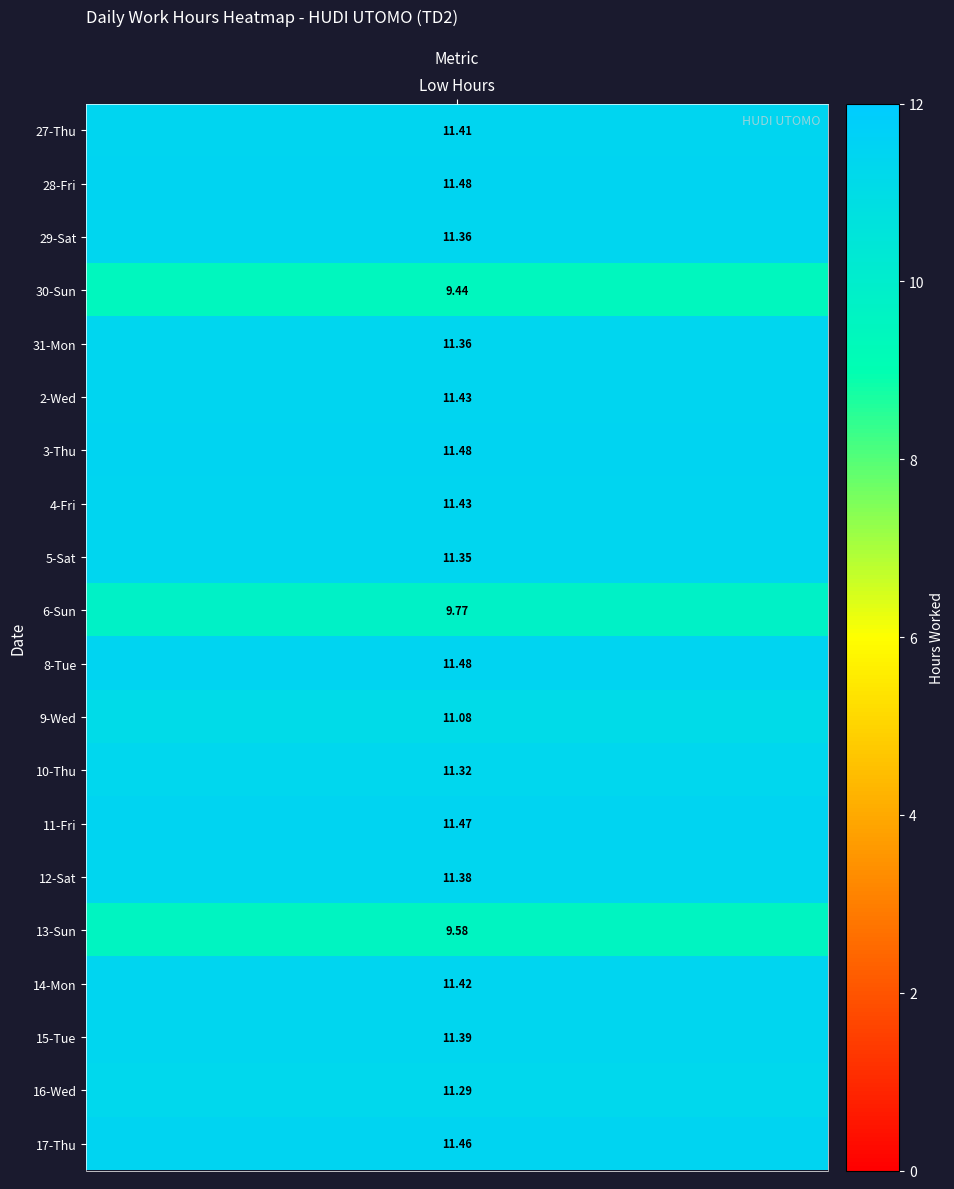

At how many categories does at least one series exceed 3?

1